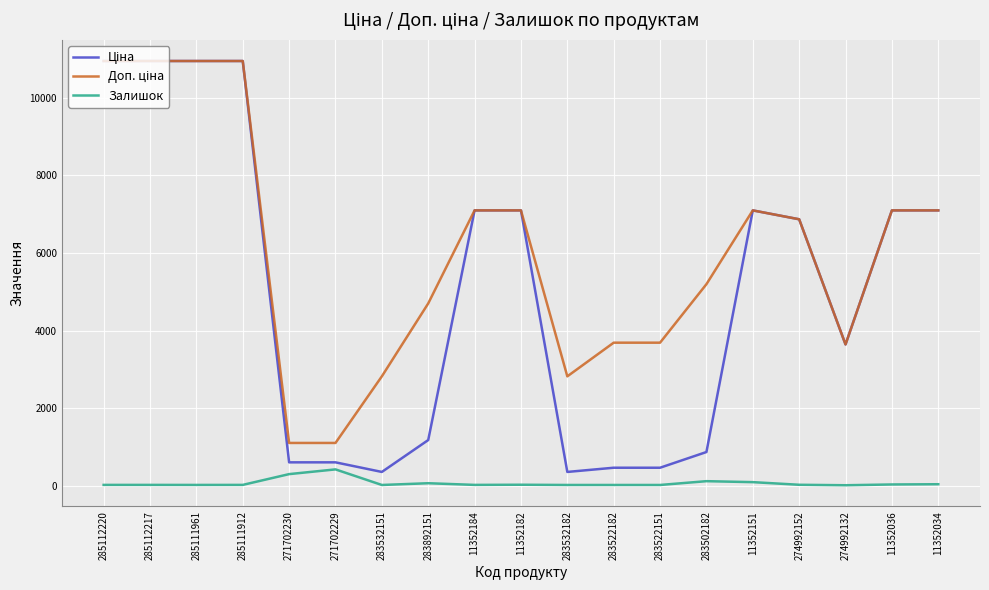

What is the greatest value displayed?

10952.0